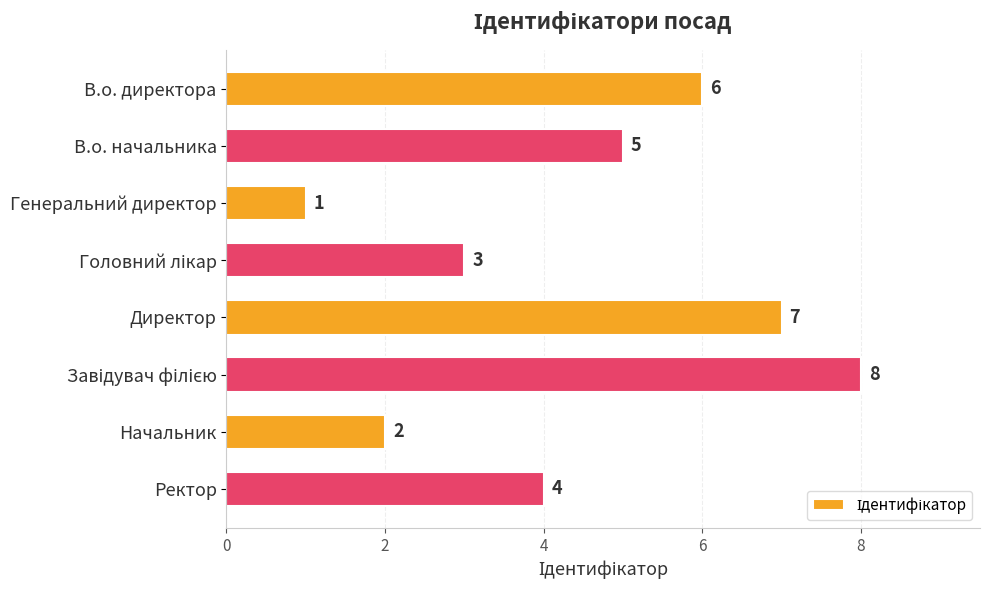

Does the chart contain stacked bars?

No